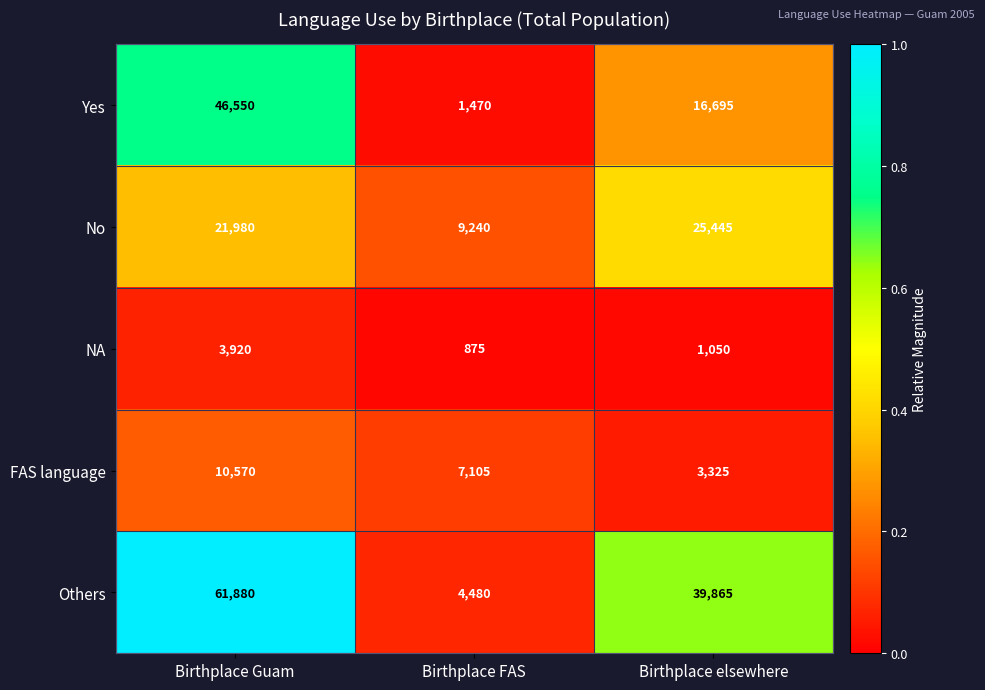

At which category is the sum across all series the highest?

Birthplace Guam